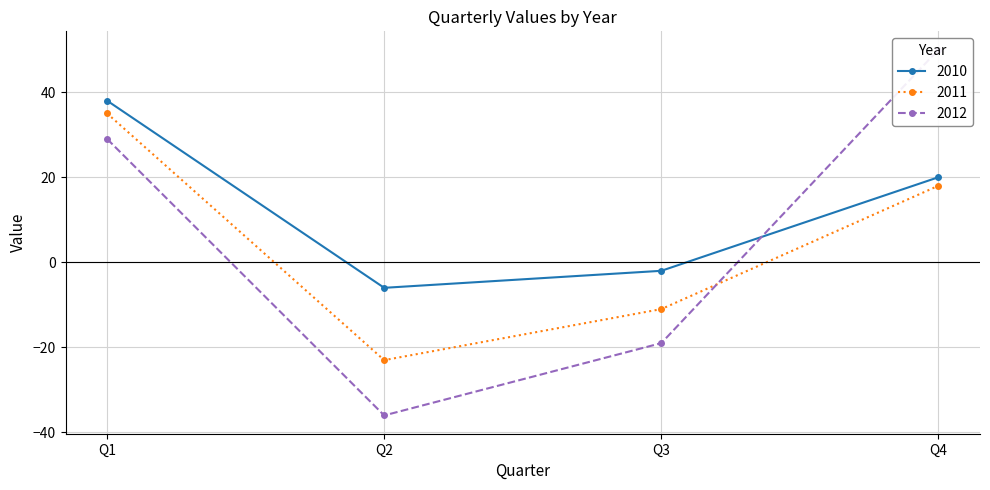

At which category is the sum across all series the highest?

Q1